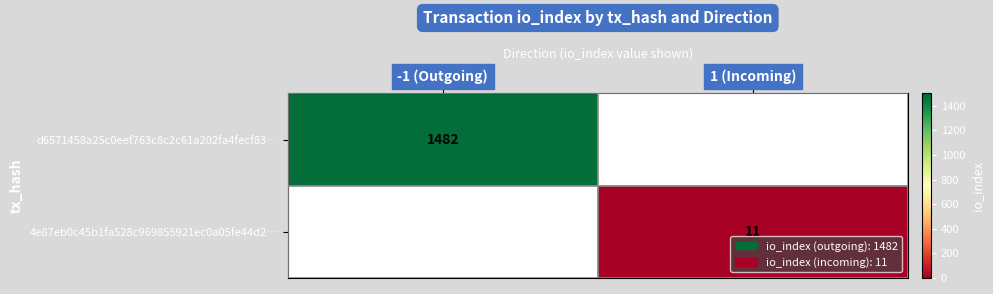

Count the number of data series in this chart.

2